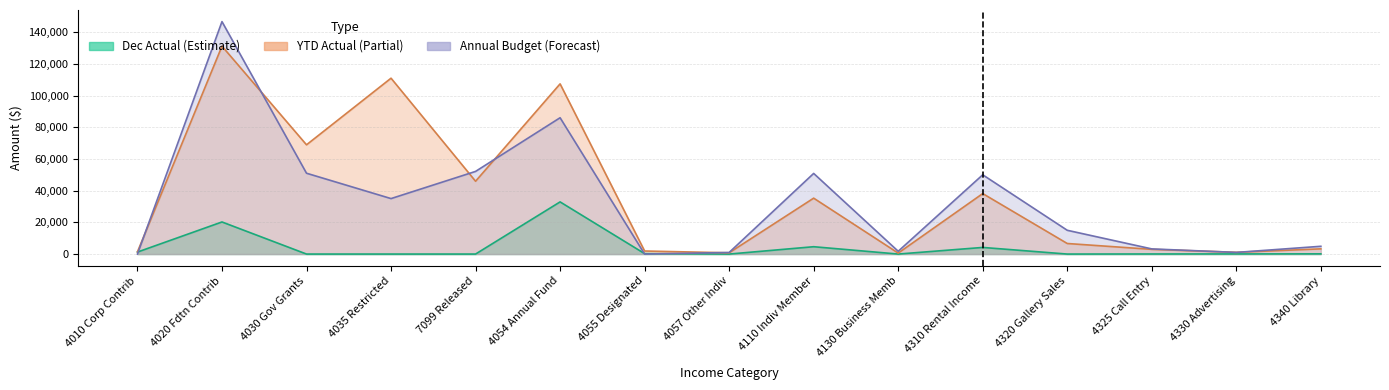

Which series has the largest range (max minus min)?

ytd_budget